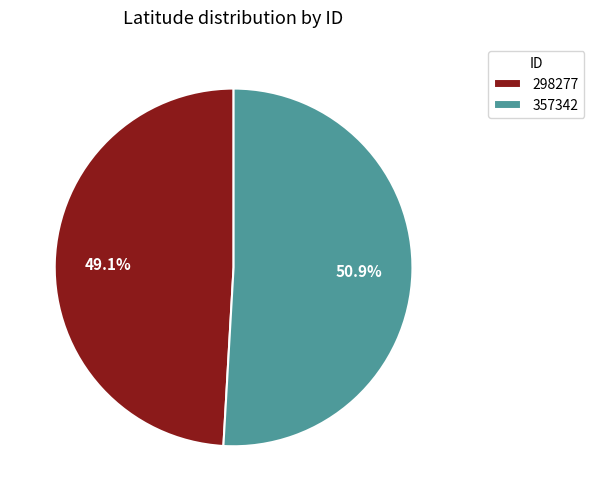

What percentage do 298277 and 357342 together represent?

100.0%